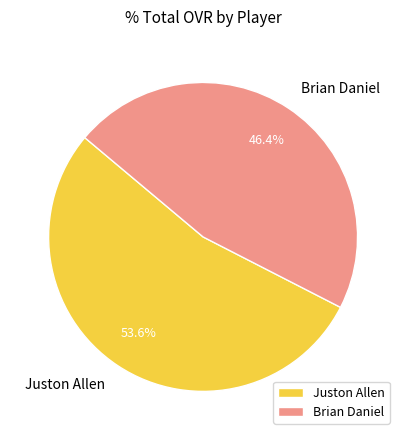

To the nearest percent, what percentage of the pie is Juston Allen?

54%